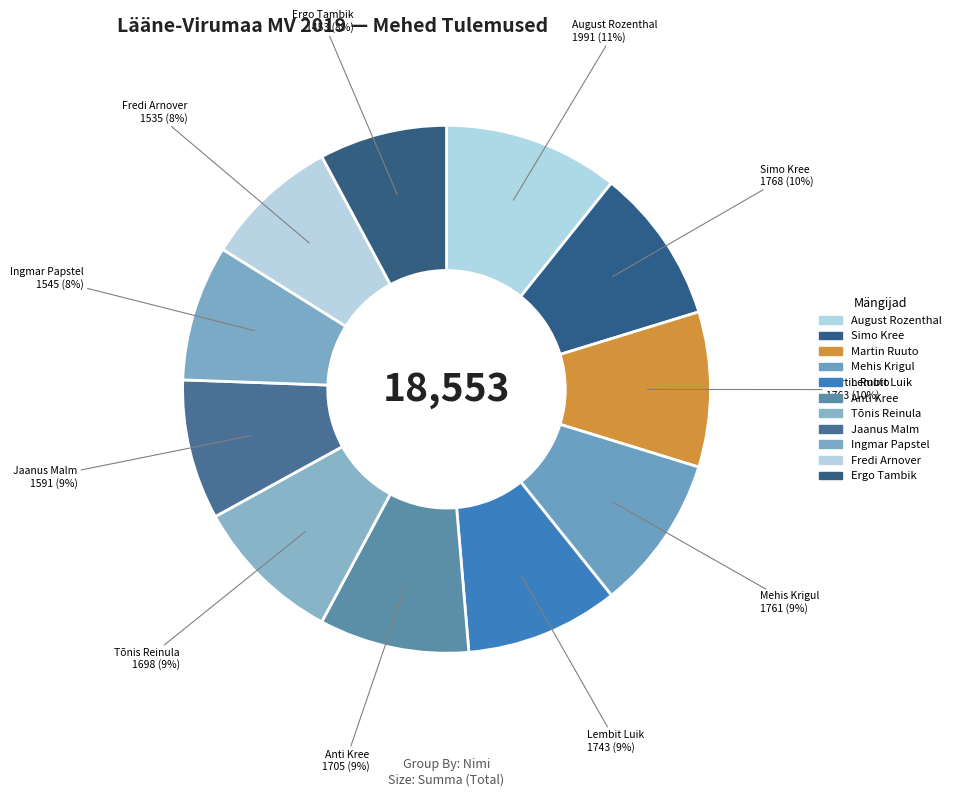

Does August Rozenthal represent more than half of the total?

No